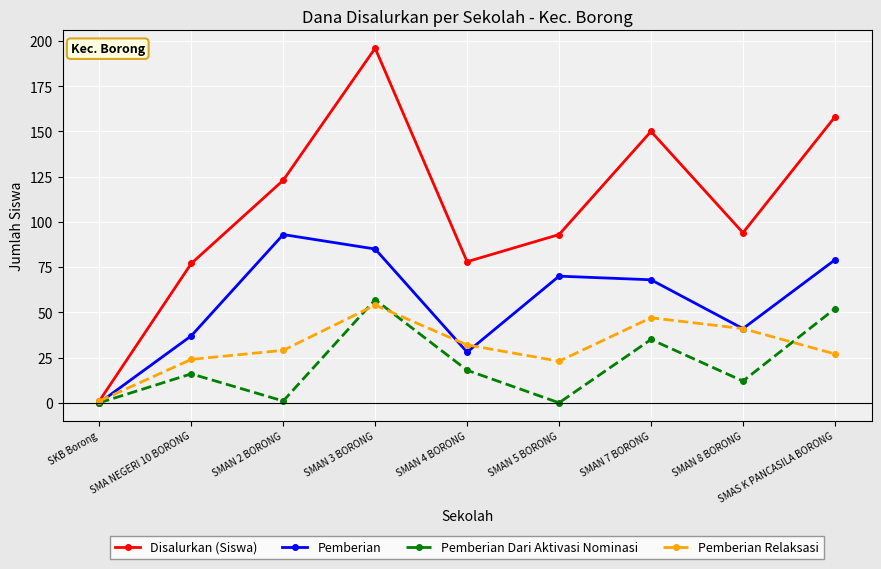

Is it true that Pemberian Relaksasi equals 17 at SMAN 3 BORONG?

False